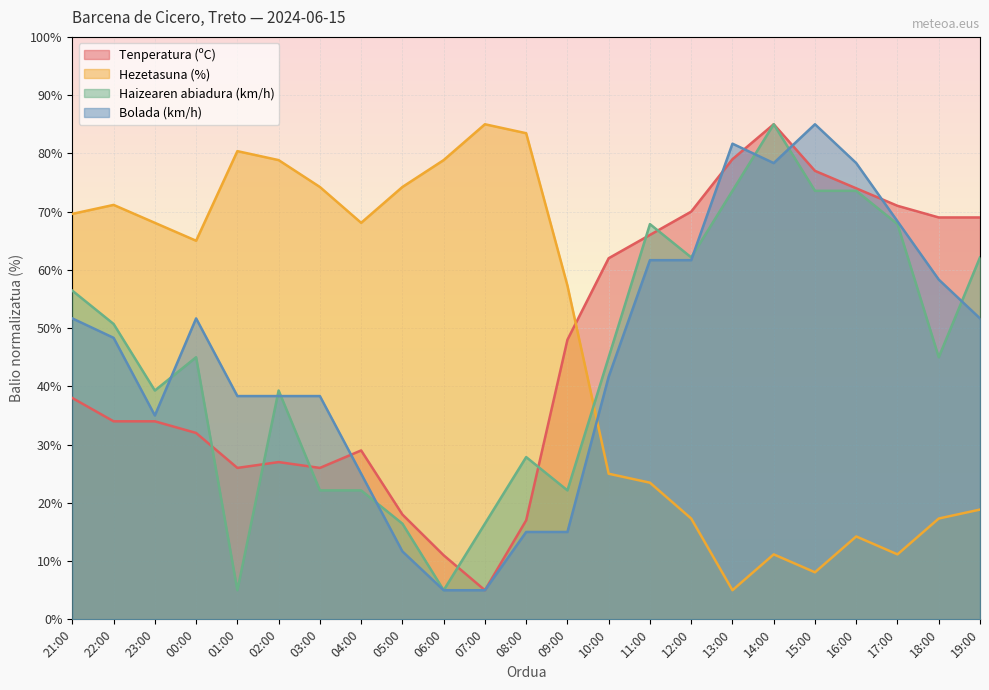

What is the label of the 9th point from the right?

11:00